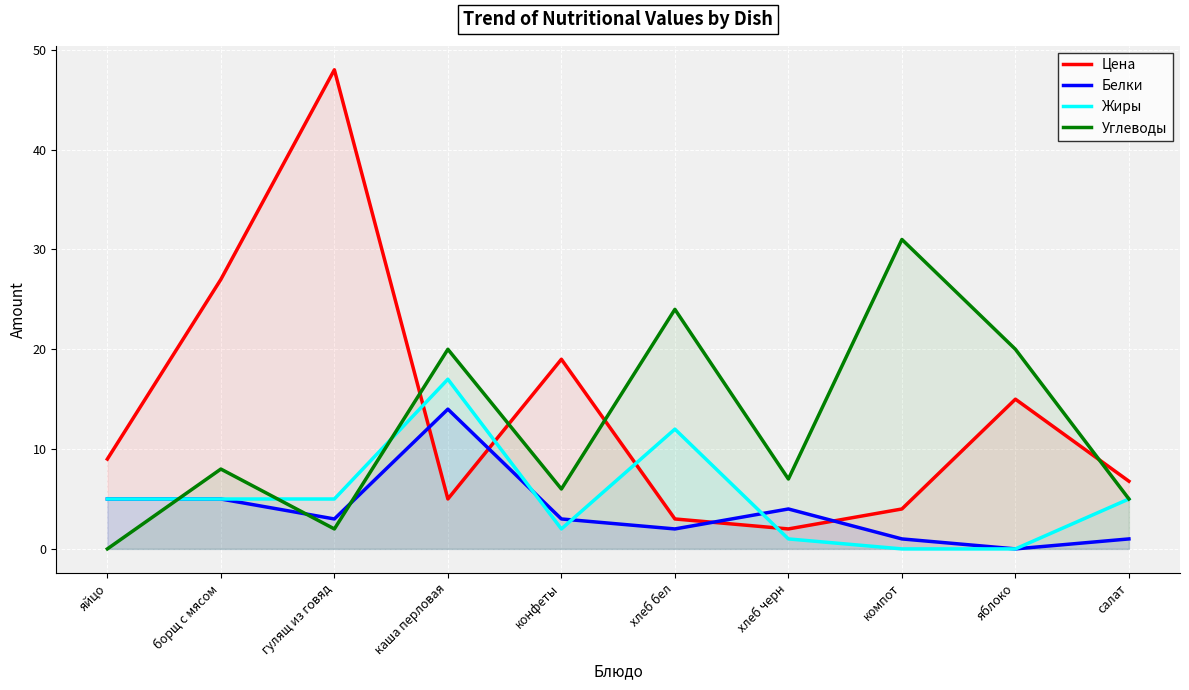

How many data points in Цена are less than 9?

5